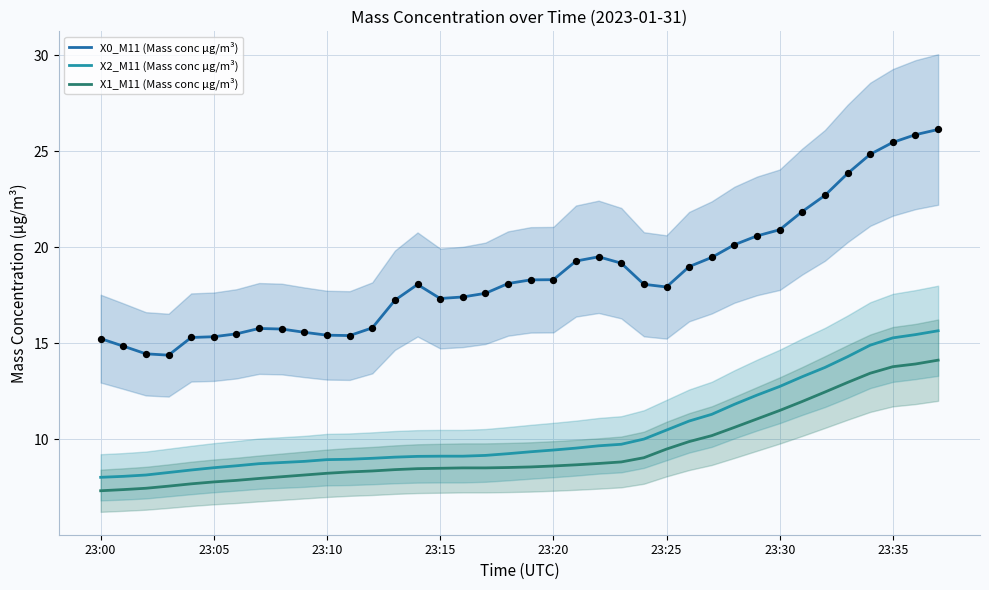

At which category is the sum across all series the highest?

37